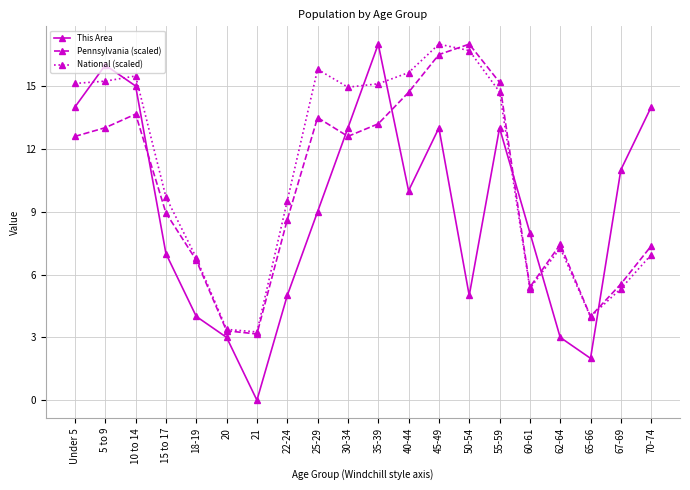

Which series has the largest range (max minus min)?

This Area